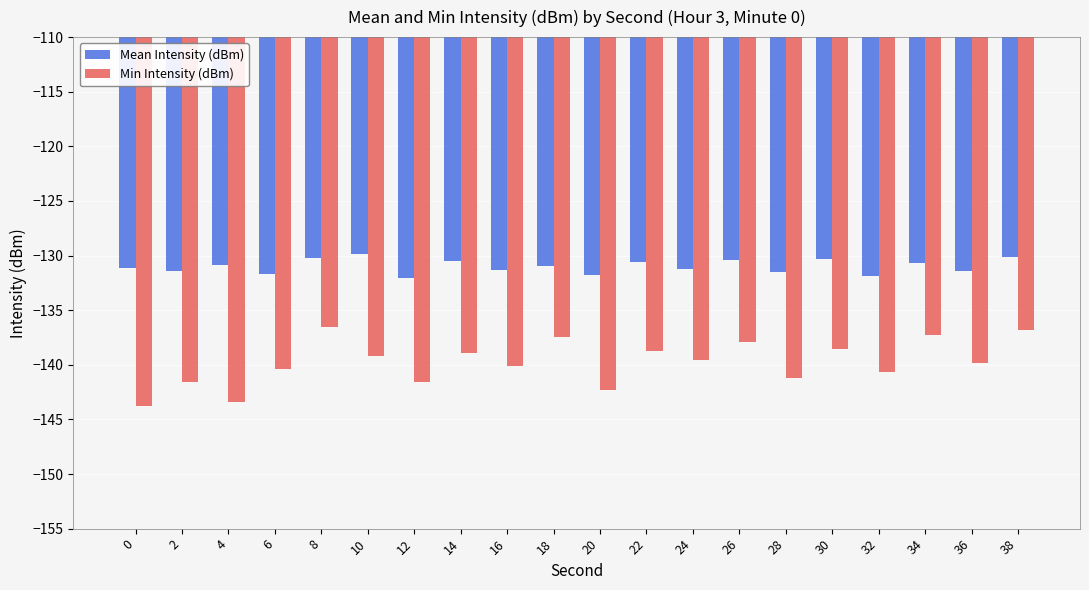

What is the spread (max minus min) of values at 18?

6.5